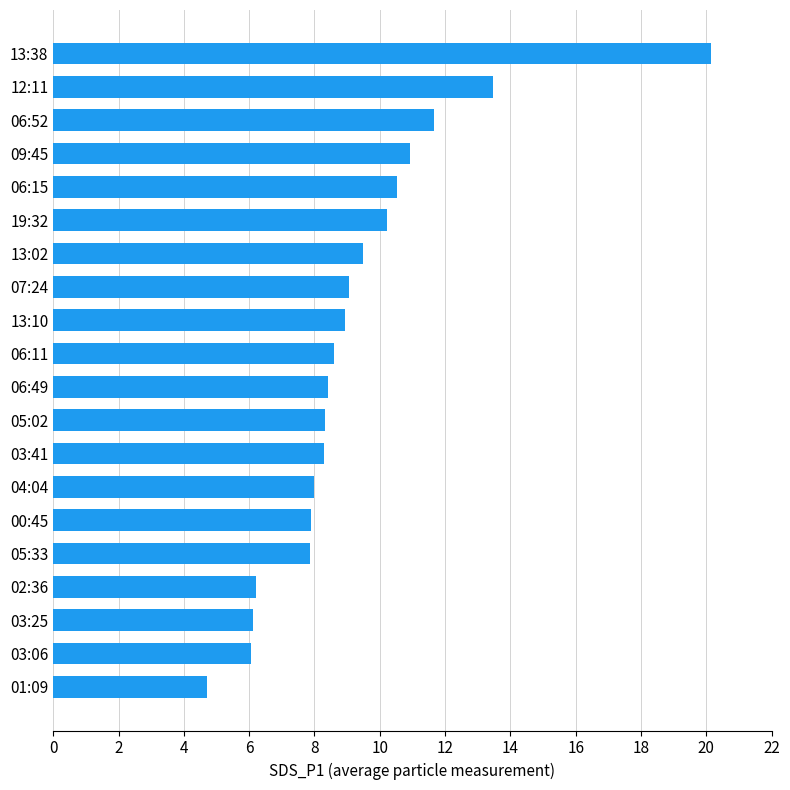

The value at 02:36 is 9.2. True or false?

False